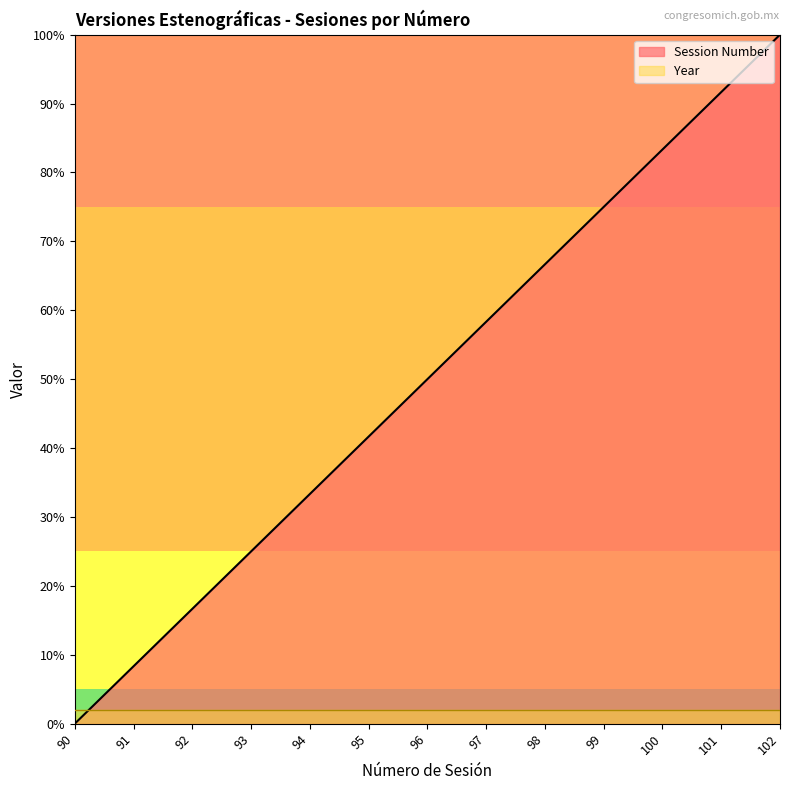

How many lines are shown in the chart?

2